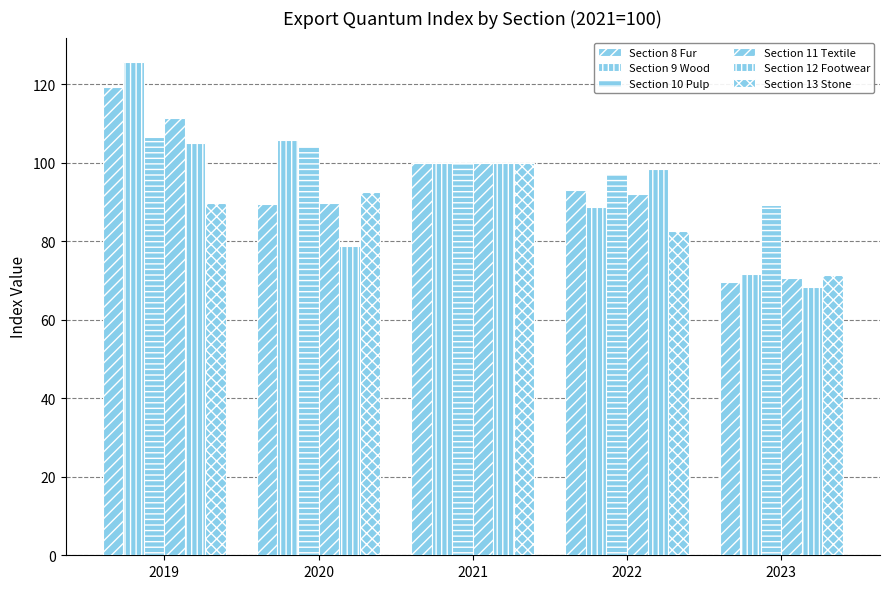

How many data points in Section 12 Footwear are above 98?

3